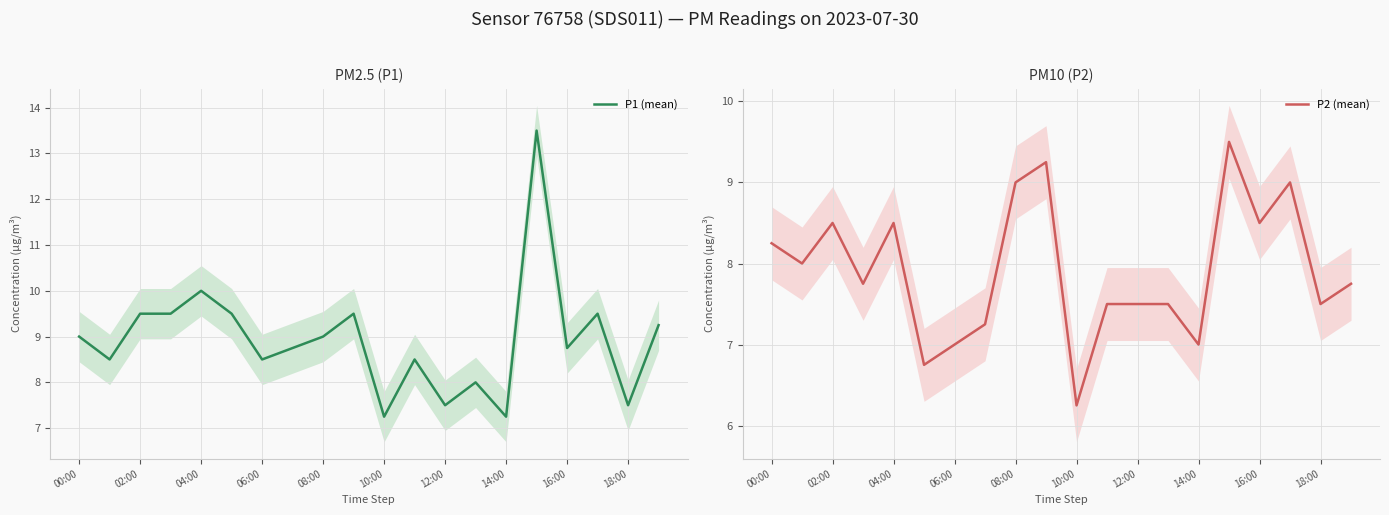

What is the label of the 5th point from the right?

15